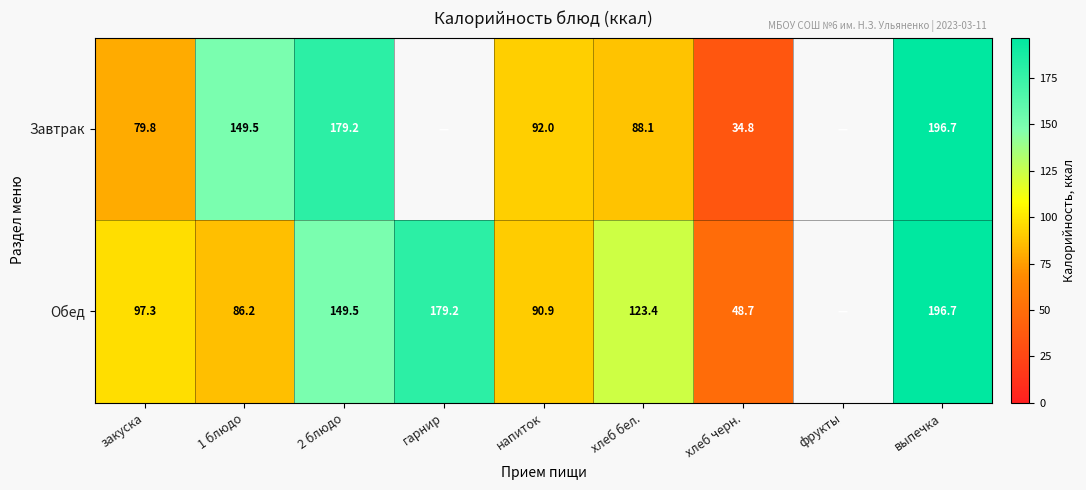

At which category is the sum across all series the highest?

выпечка